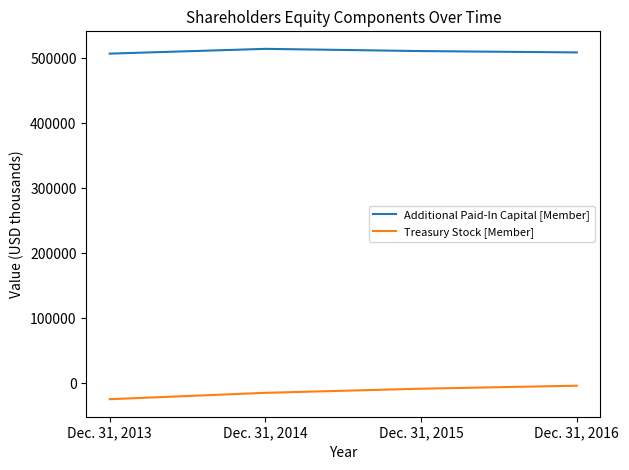

What is the difference between the maximum and minimum values in the Additional Paid-In Capital [Member] series?

7356